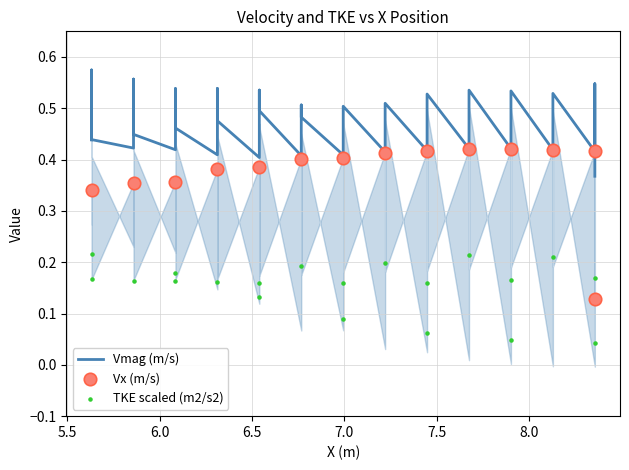

Which series has the largest total across all categories?

Vmag (m/s)